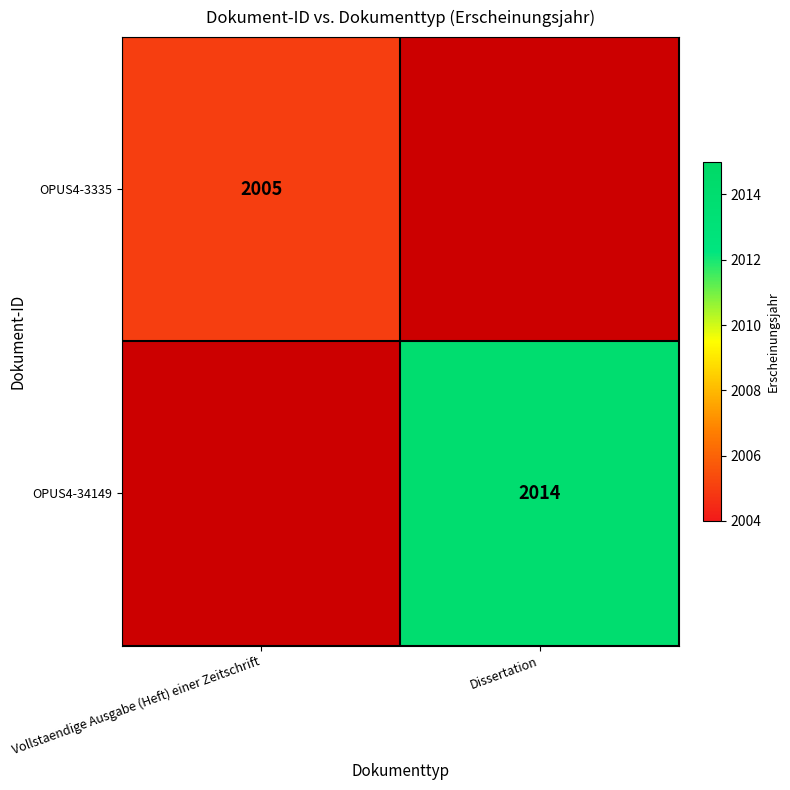

True or false: OPUS4-34149 has a value of 2014 at Dissertation.

True